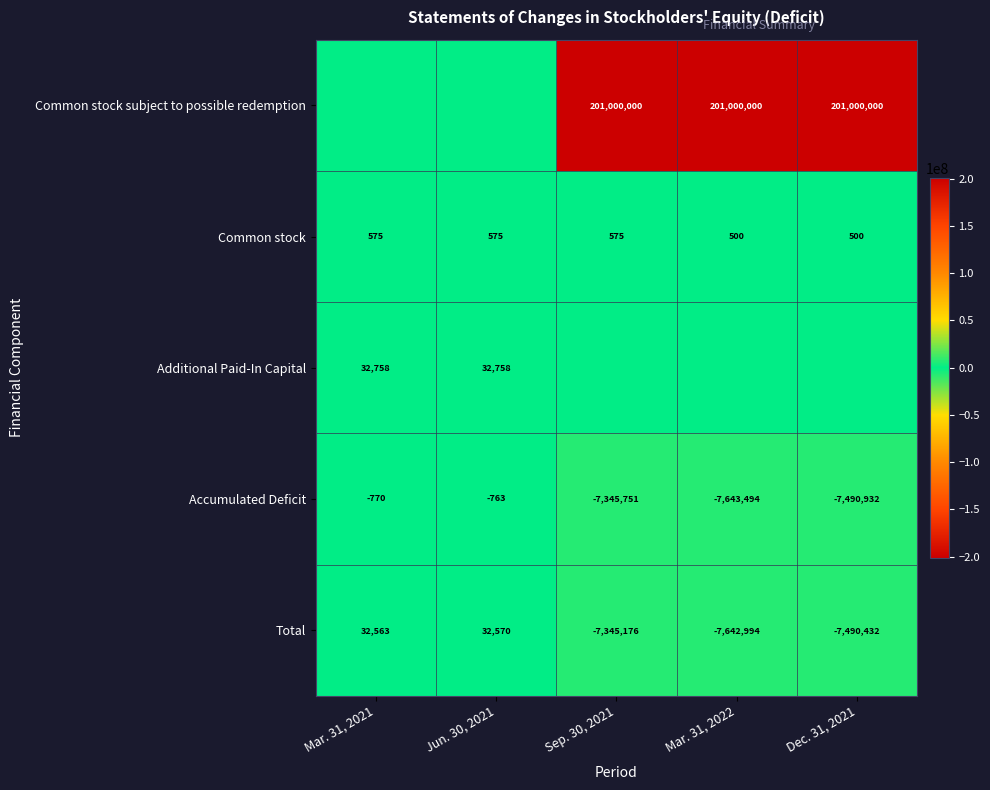

At which category is the sum across all series the highest?

Sep. 30, 2021